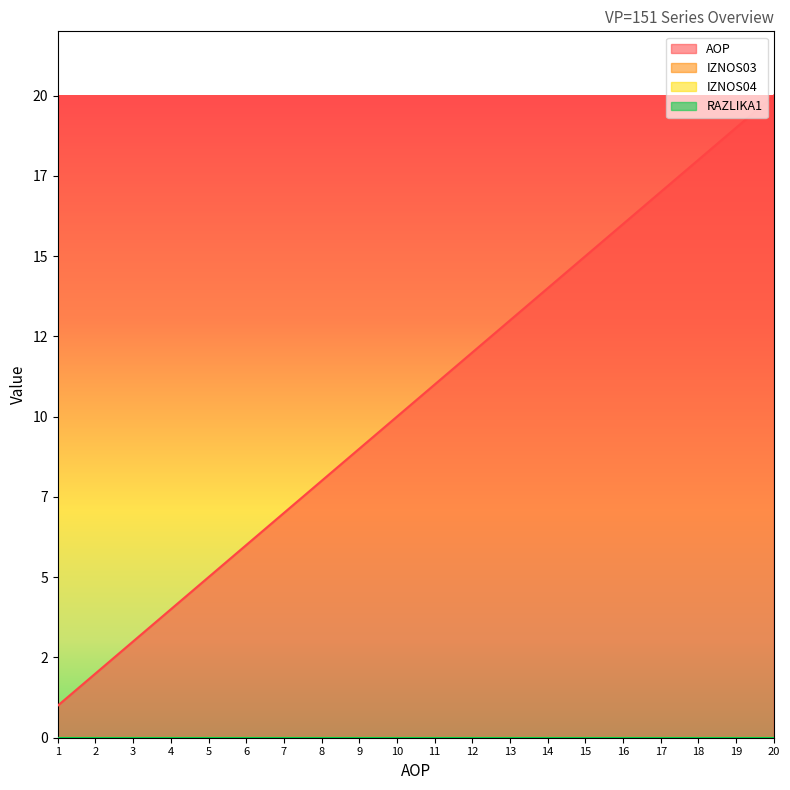

List the series in order of their peak value, highest first.

AOP, IZNOS03, IZNOS04, RAZLIKA1